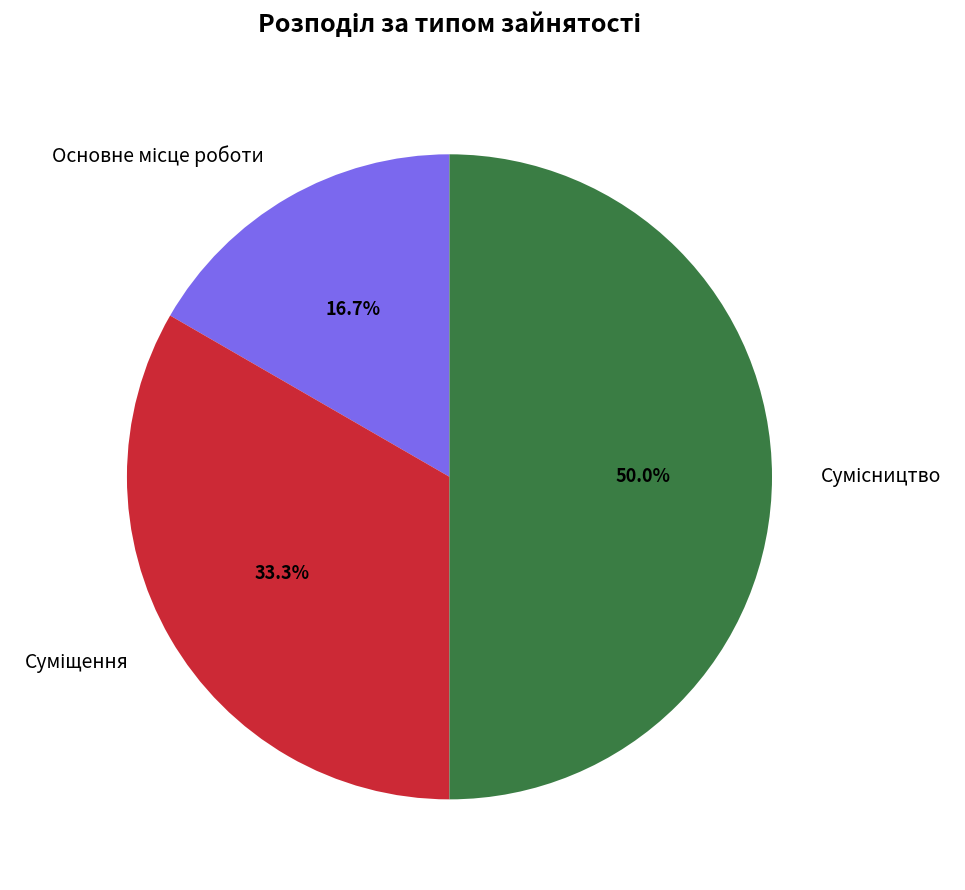

Is there any slice that represents more than half of the pie?

No